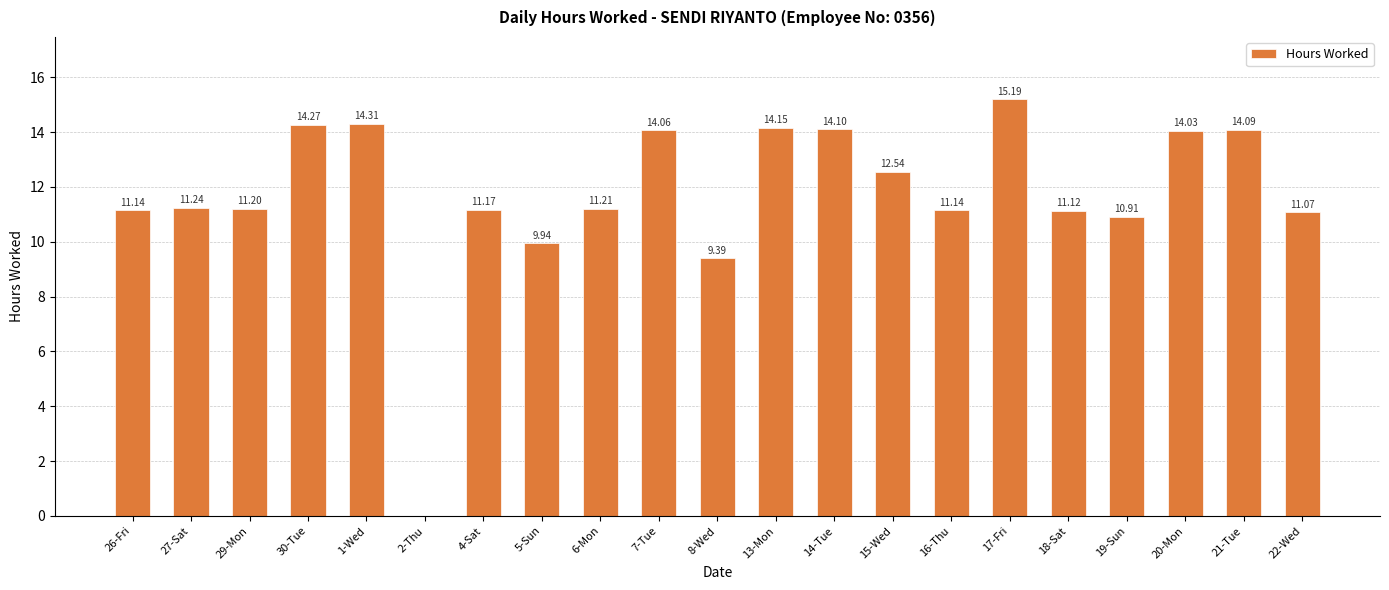

Count the number of categories in the chart.

21